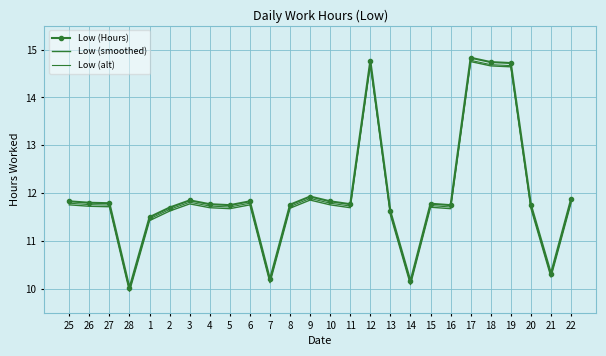

List the series in order of their overall mean, highest first.

Low (Hours), Low (alt), Low (smoothed)